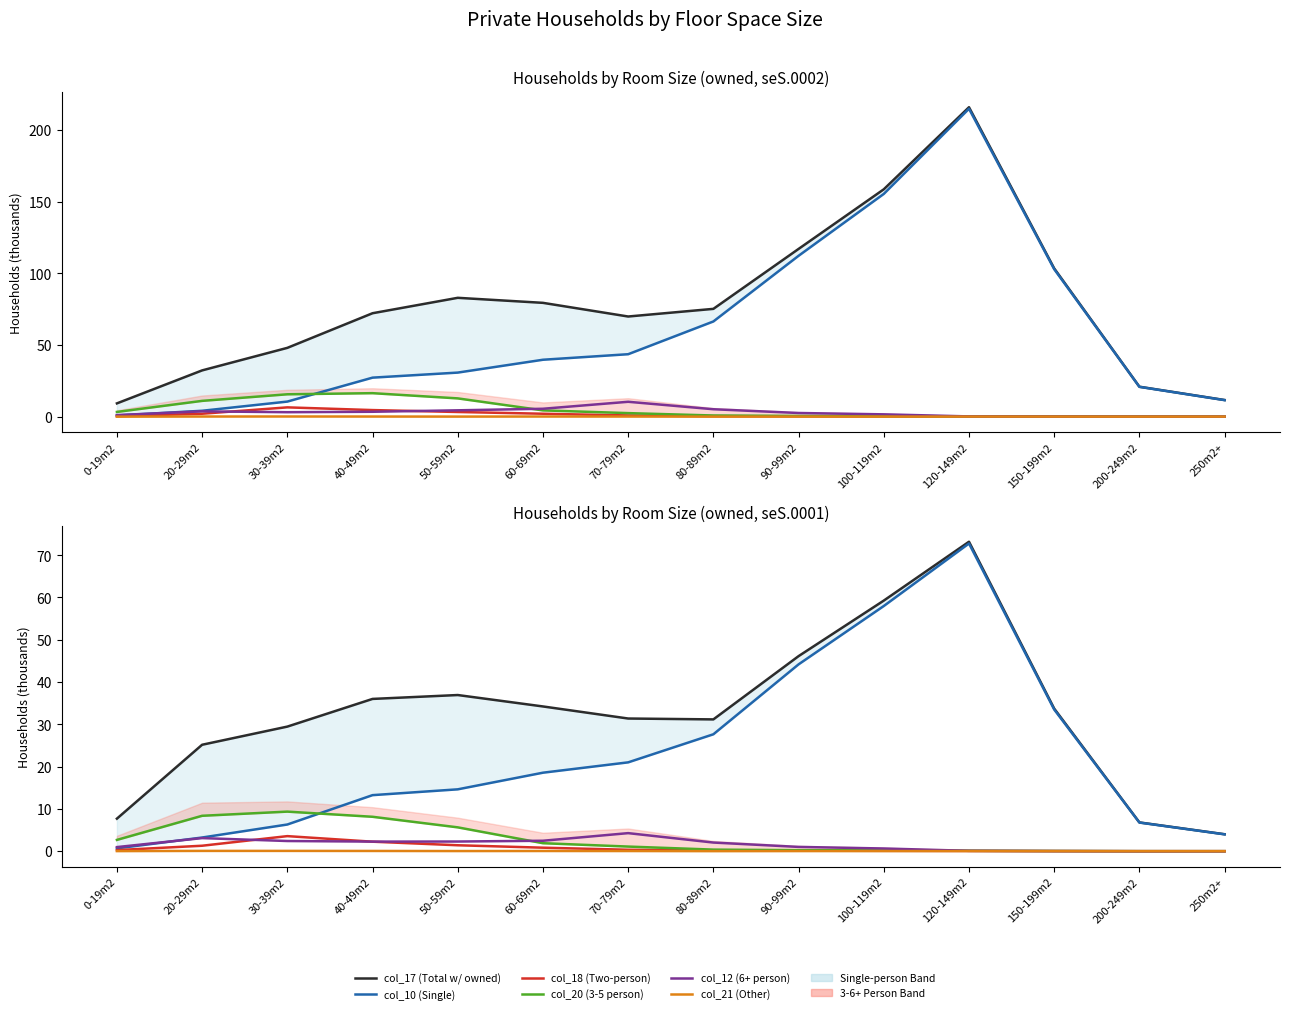

What is the difference between the second highest and minimum values in the col_18 (Two-person) series?

2.2